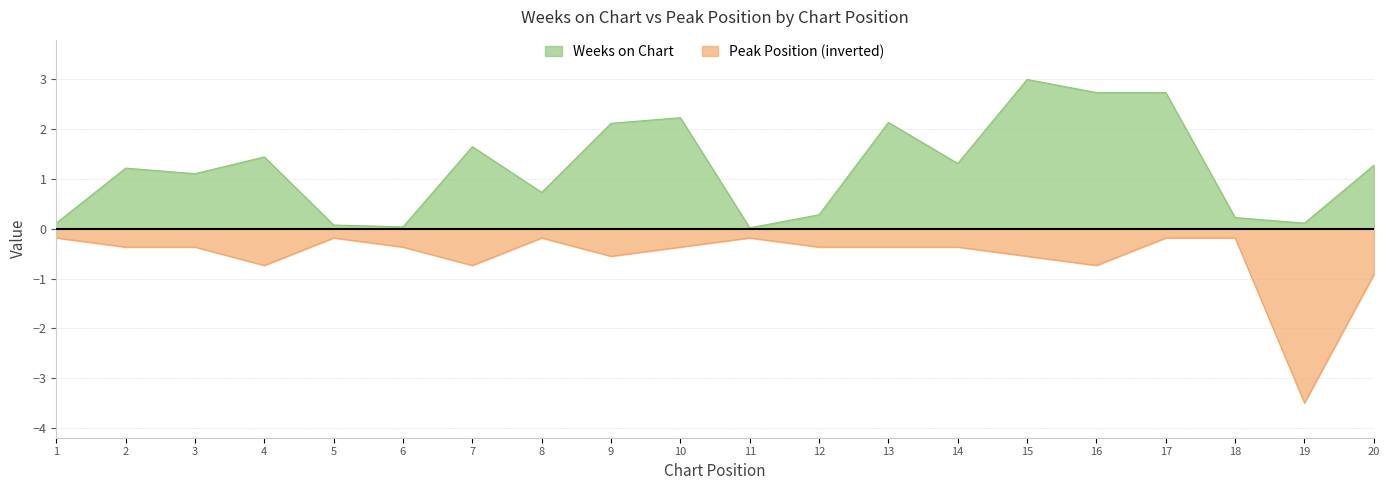

True or false: Weeks on Chart and Peak Position cross at least once.

False